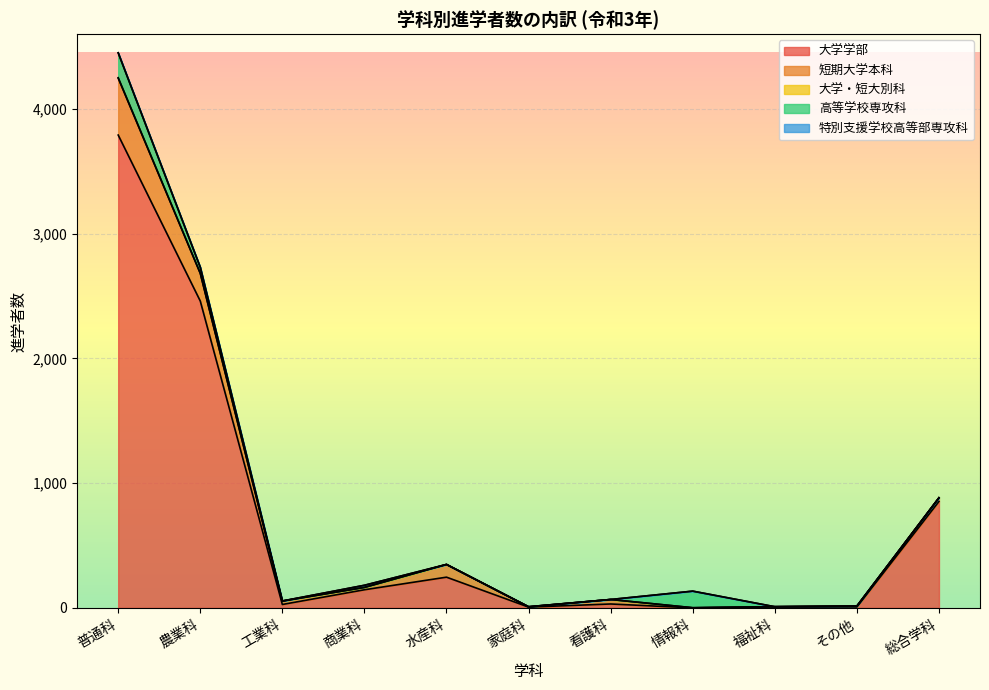

How many distinct data groups are displayed?

5